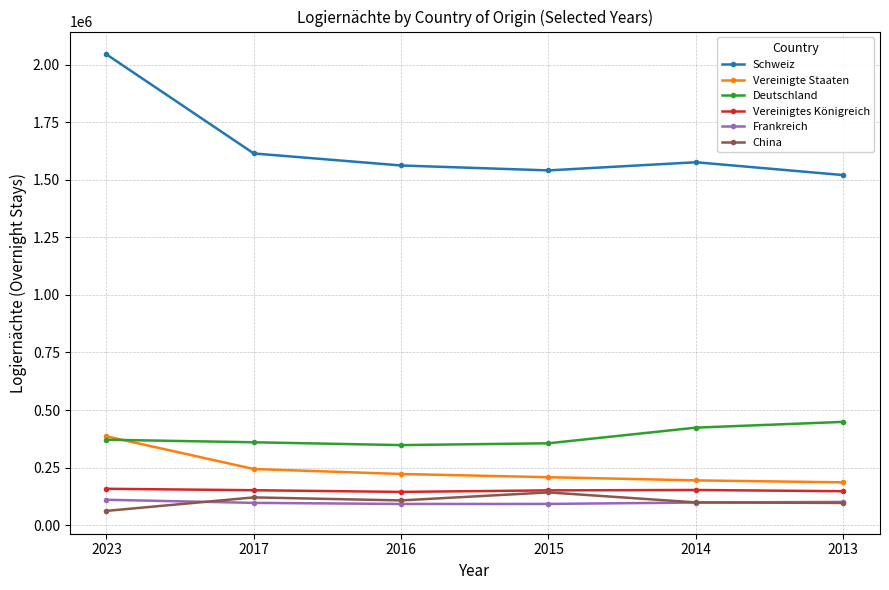

The value of Deutschland at 2014 is 161458. True or false?

False